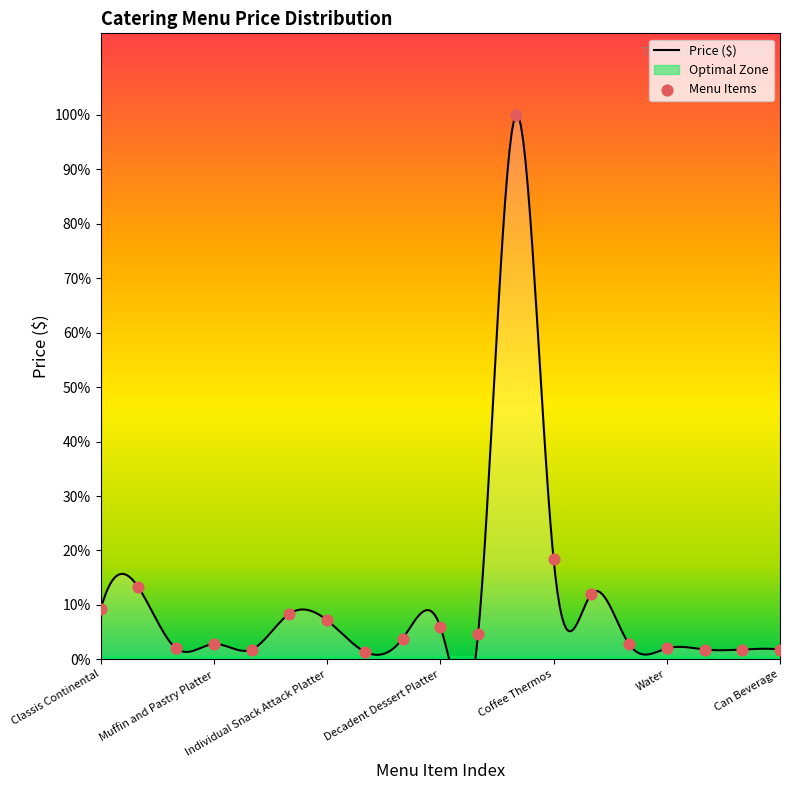

What is the change in value from Coffee Thermos to Can Beverage?

-20.8